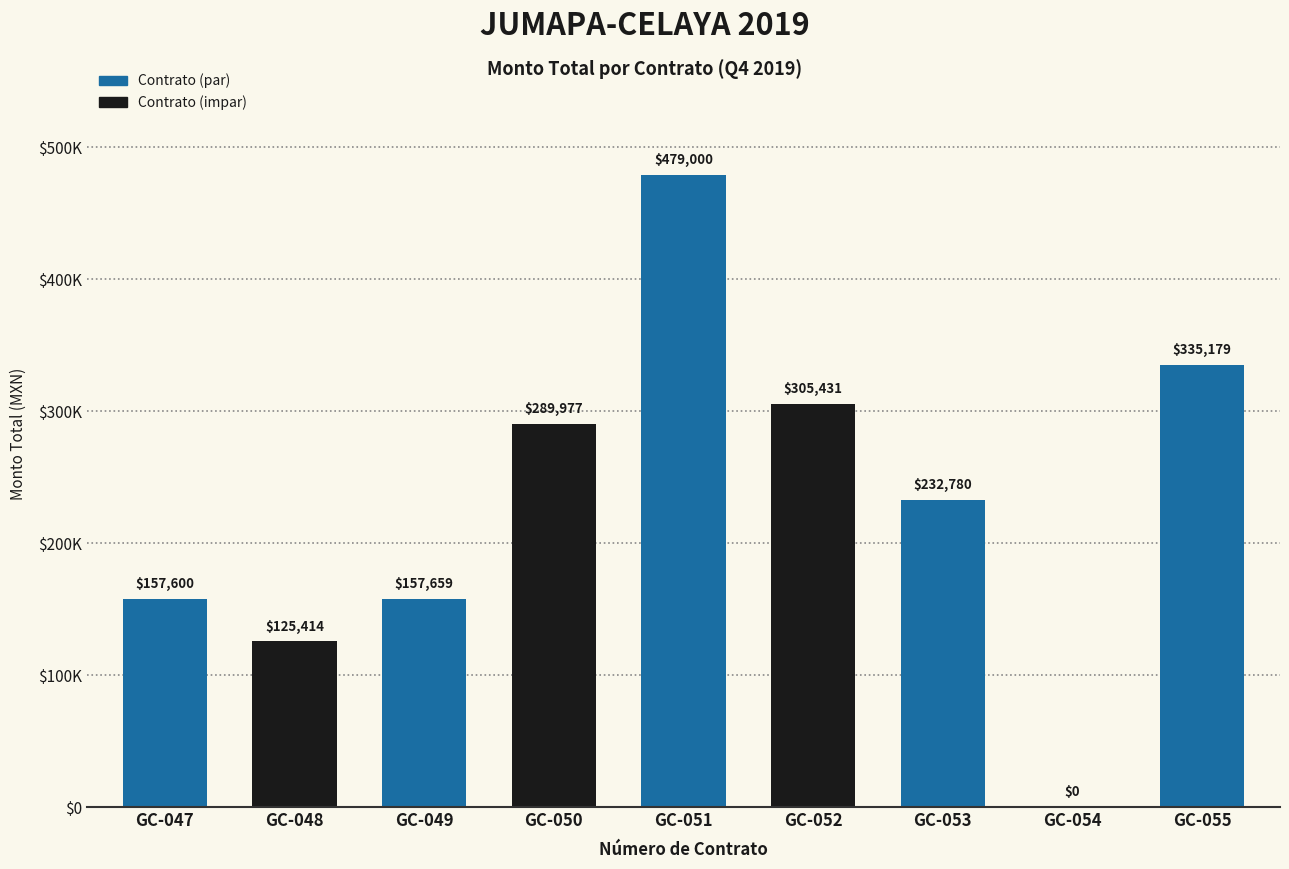

Reading right to left, what are all the values shown in this chart?

335179.1	0.0	232780.0	305431.0	479000.0	289977.1	157659.2	125414.0	157600.0